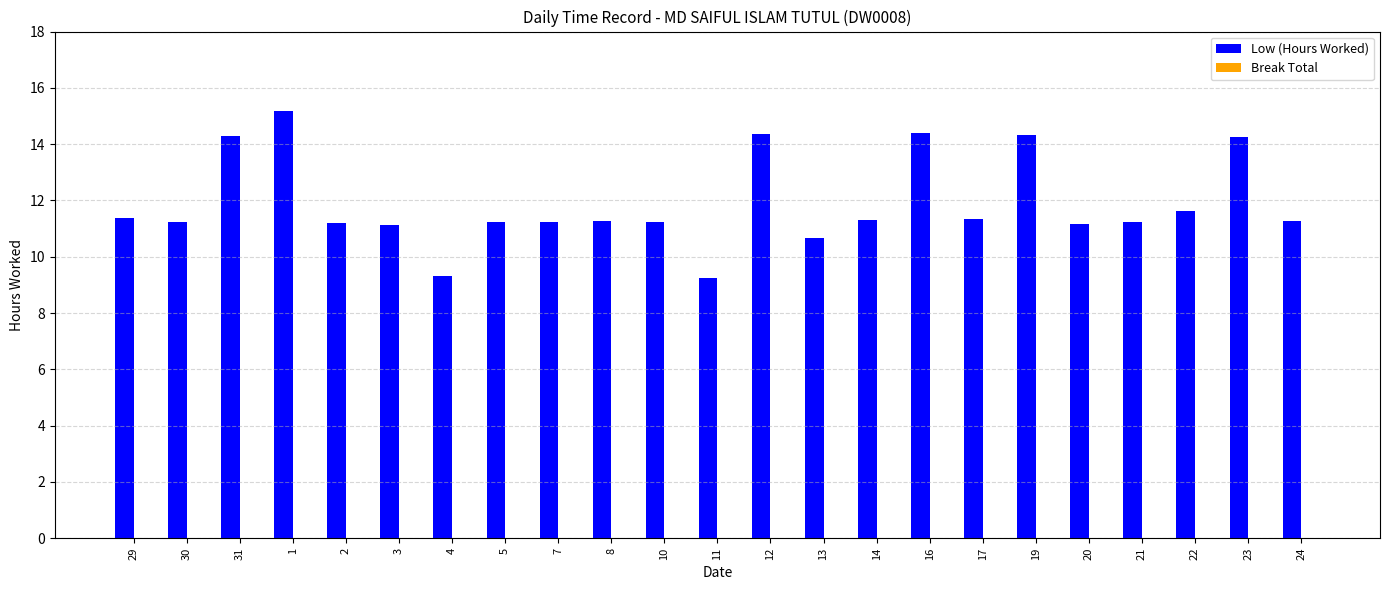

What is the greatest value displayed?

15.2